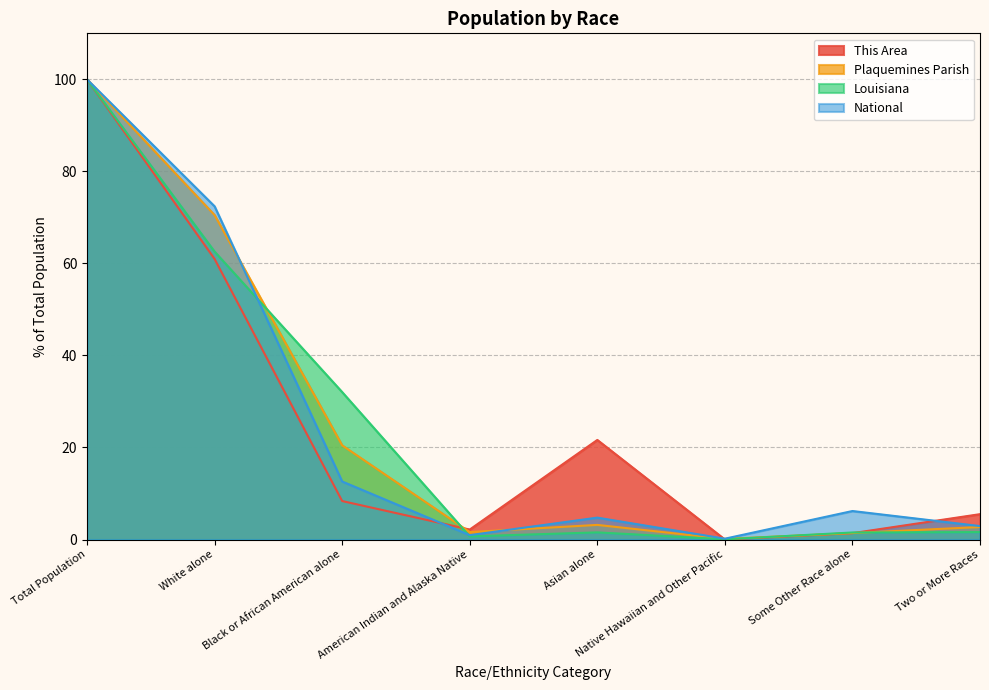

What value does the Louisiana series have at Black or African American alone?

32.0